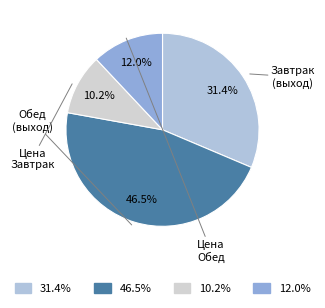

How many slices are in this pie chart?

4